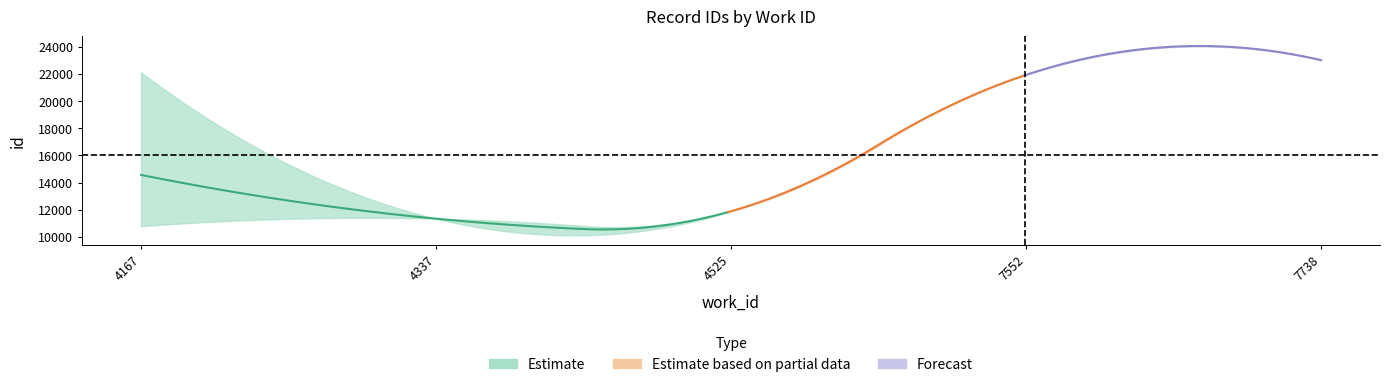

Does the chart have visible grid lines?

No